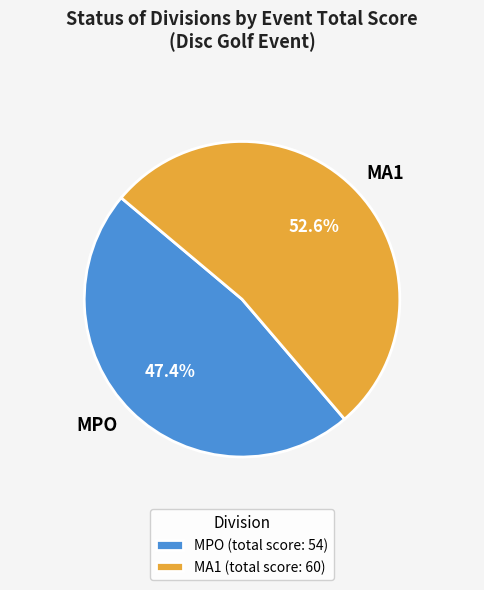

To the nearest percent, what portion does MPO represent?

47%